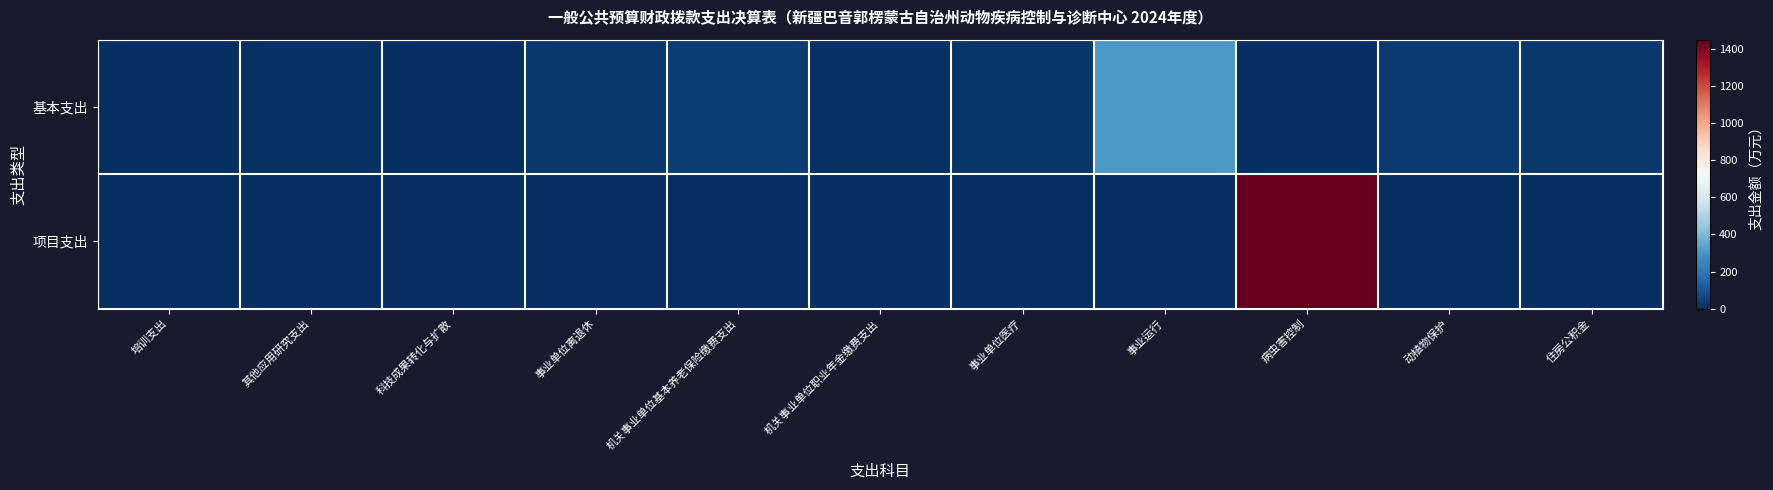

Which series changed the most between 培训支出 and 事业运行?

基本支出